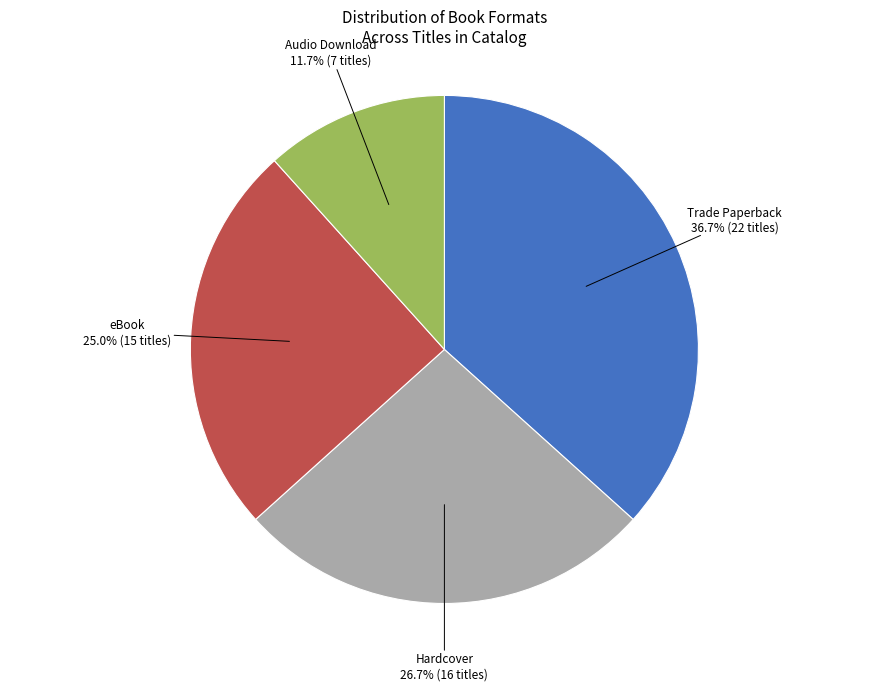

Is there a majority slice in this chart?

No